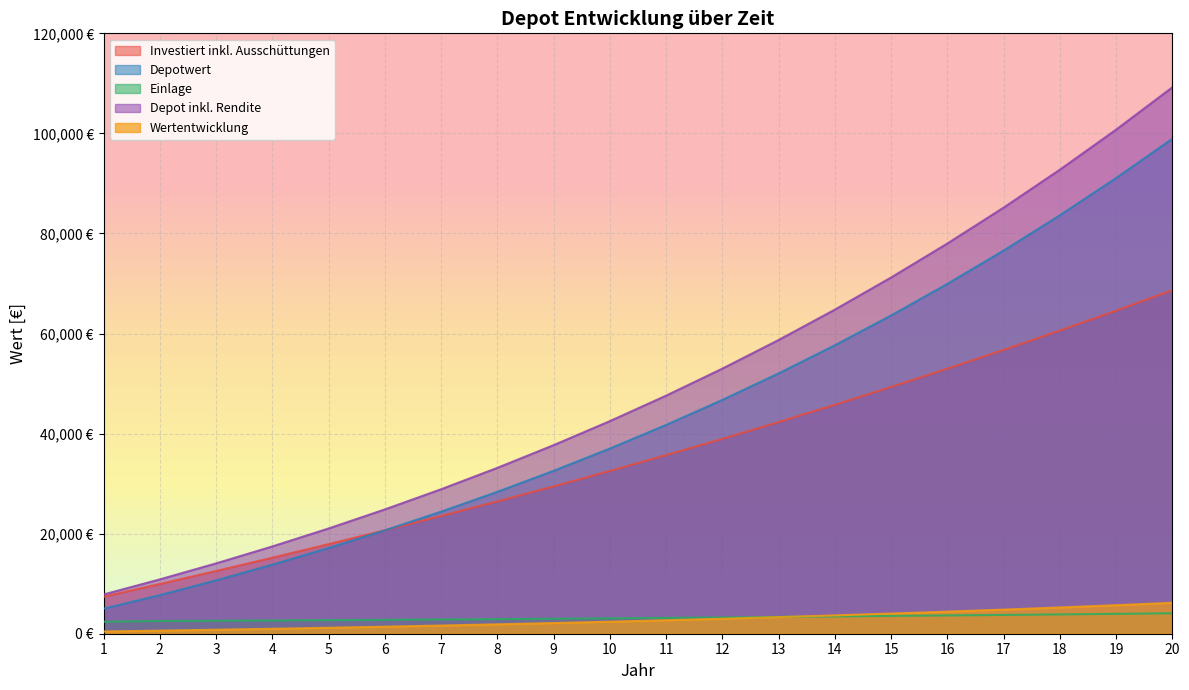

Rank the categories by Depot inkl. Rendite value from highest to lowest.

20, 19, 18, 17, 16, 15, 14, 13, 12, 11, 10, 9, 8, 7, 6, 5, 4, 3, 2, 1